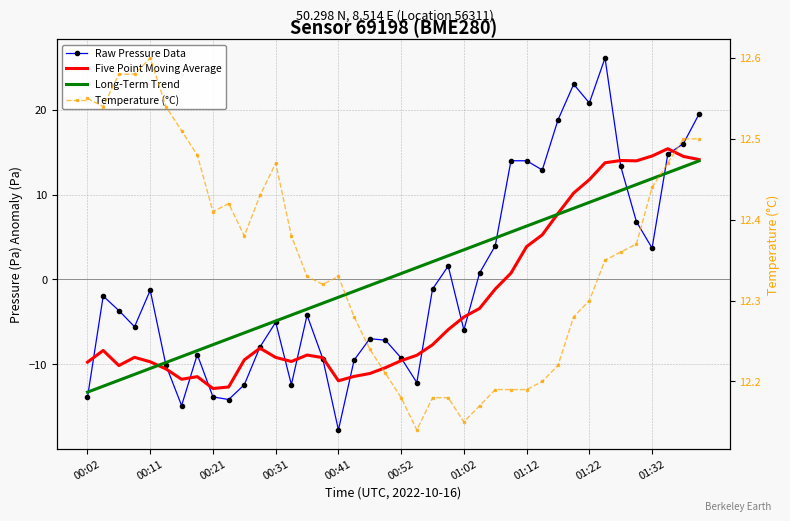

At which category is the sum across all series the highest?

33